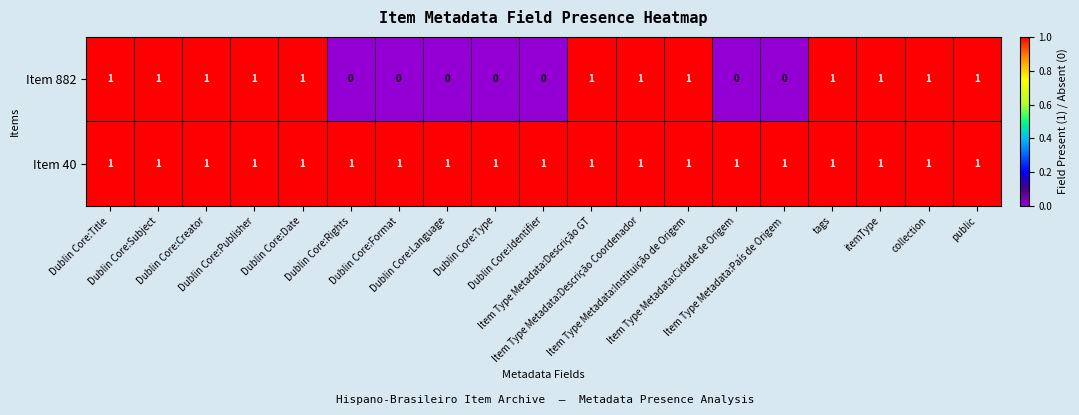

What is the sum of all Item 40 values?

19